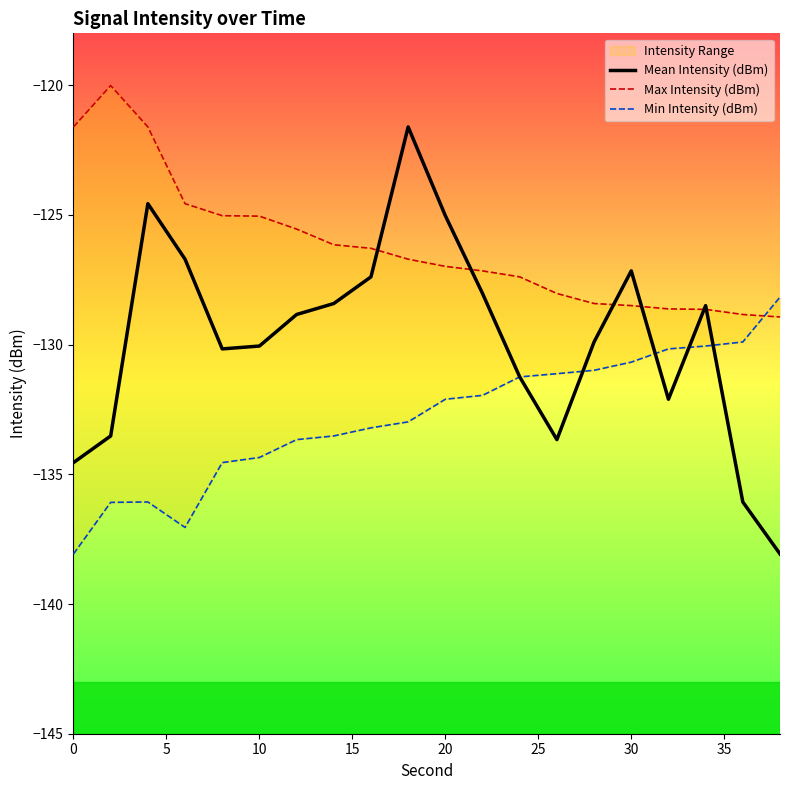

Does the chart display data point markers on the line(s)?

No